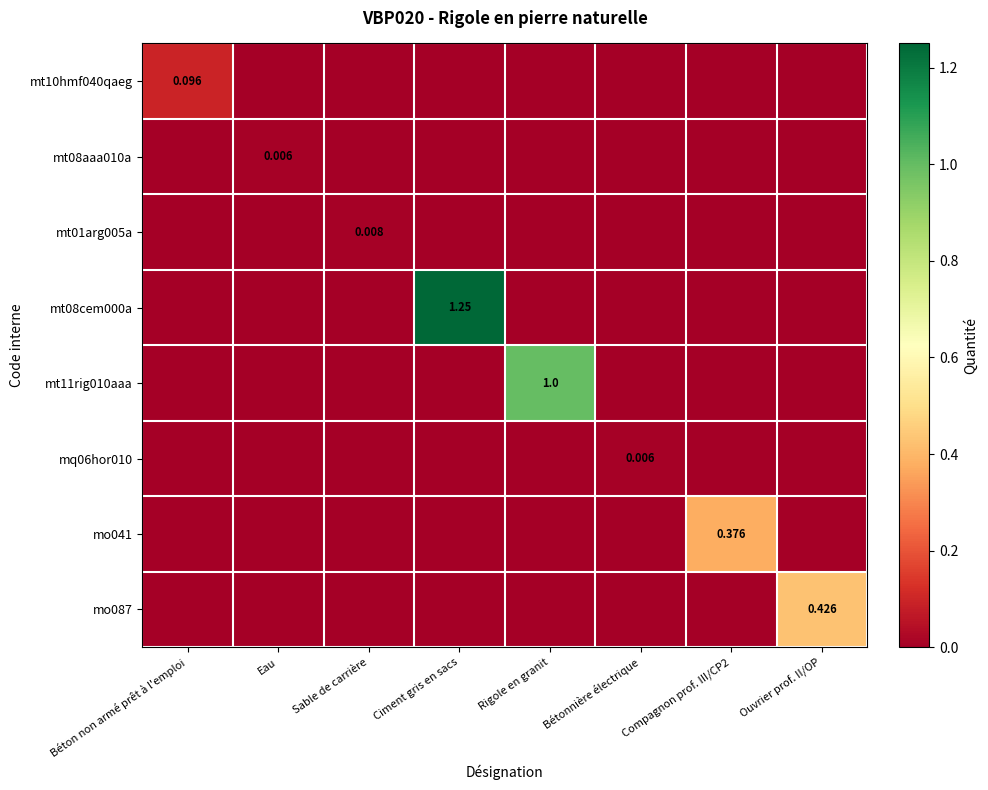

List the labels in order of mt11rig010aaa value, smallest first.

Béton non armé prêt à l'emploi, Eau, Sable de carrière, Ciment gris en sacs, Bétonnière électrique, Compagnon prof. III/CP2, Ouvrier prof. II/OP, Rigole en granit